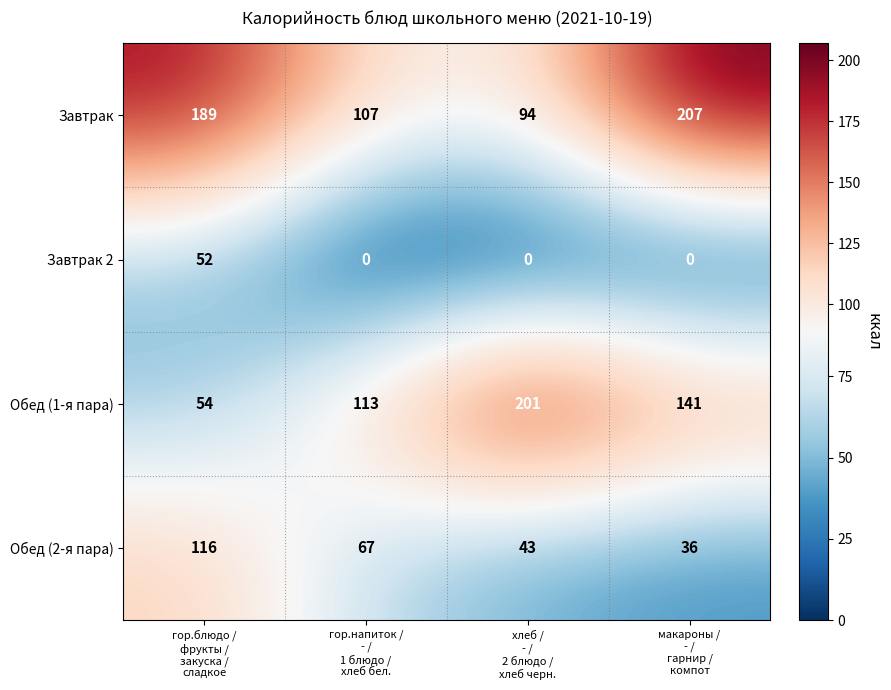

At how many categories does at least one series exceed 72?

4